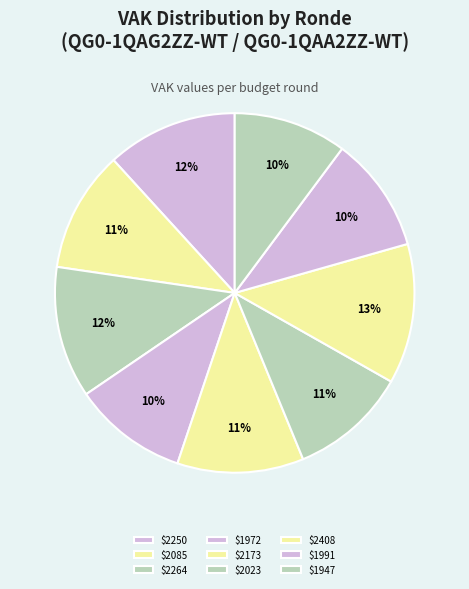

How many slices are in this pie chart?

9